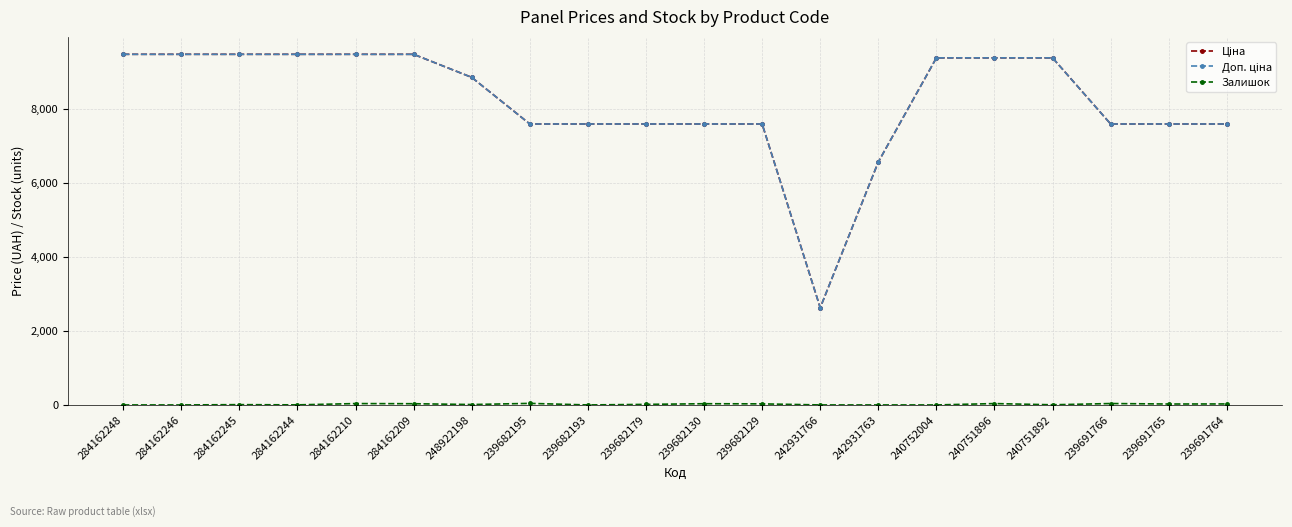

At how many categories does at least one series exceed 9070?

9